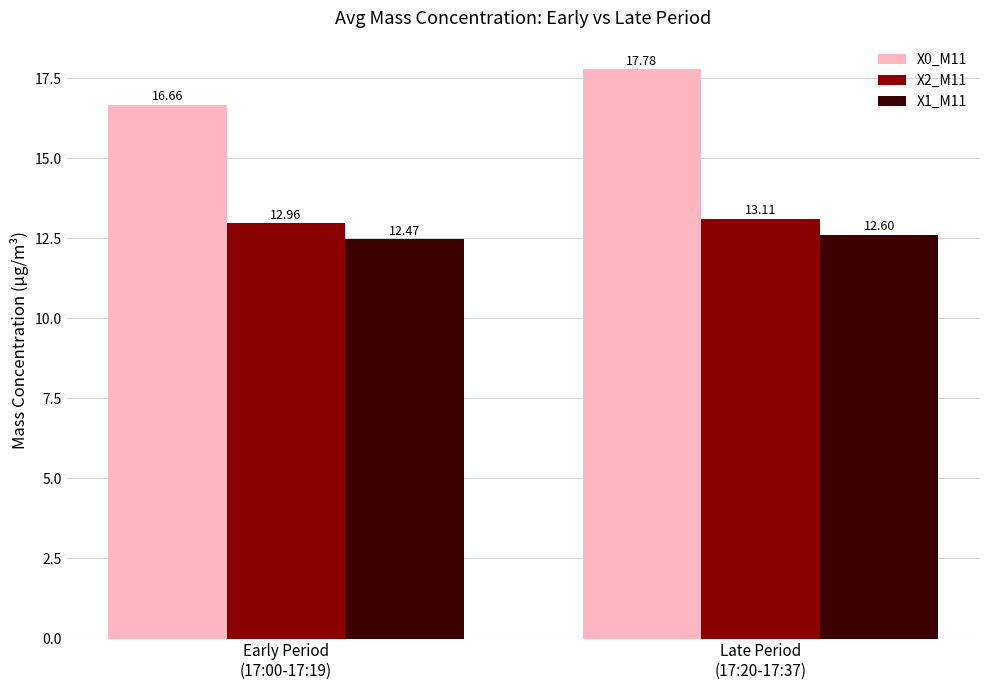

At how many categories does at least one series exceed 14?

2